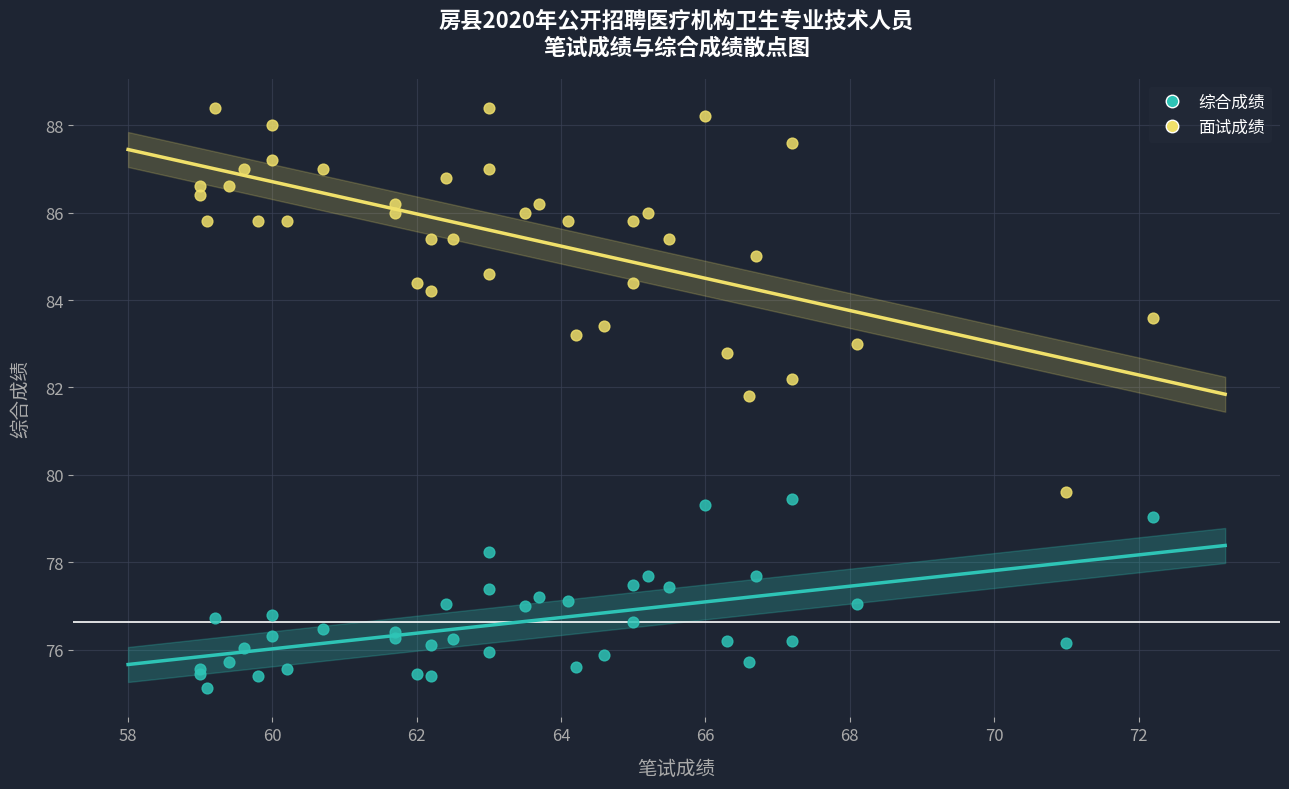

Which series contains the highest Y value?

面试成绩